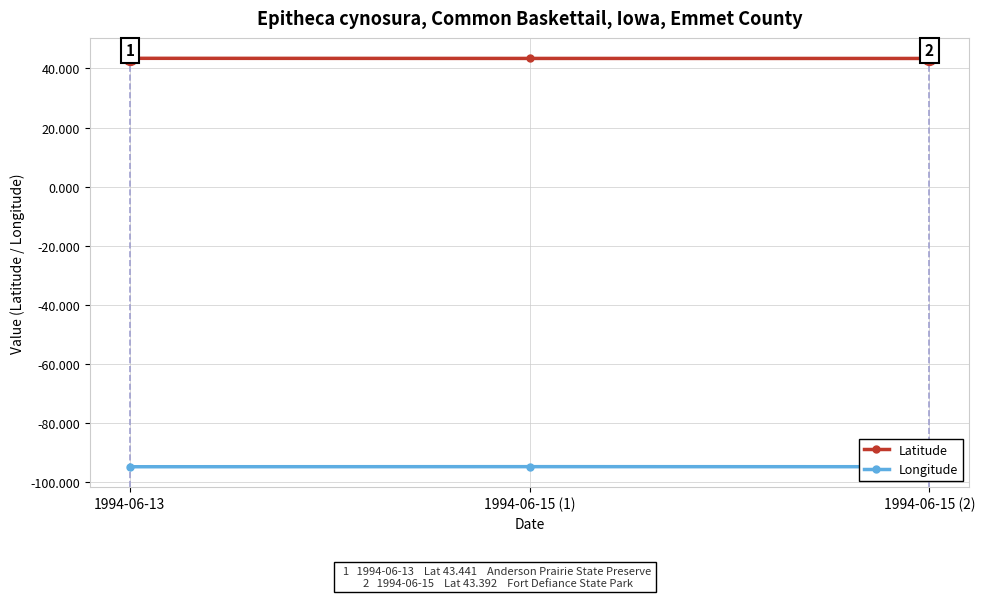

What is the difference between the highest and lowest values at 1994-06-13?

138.3